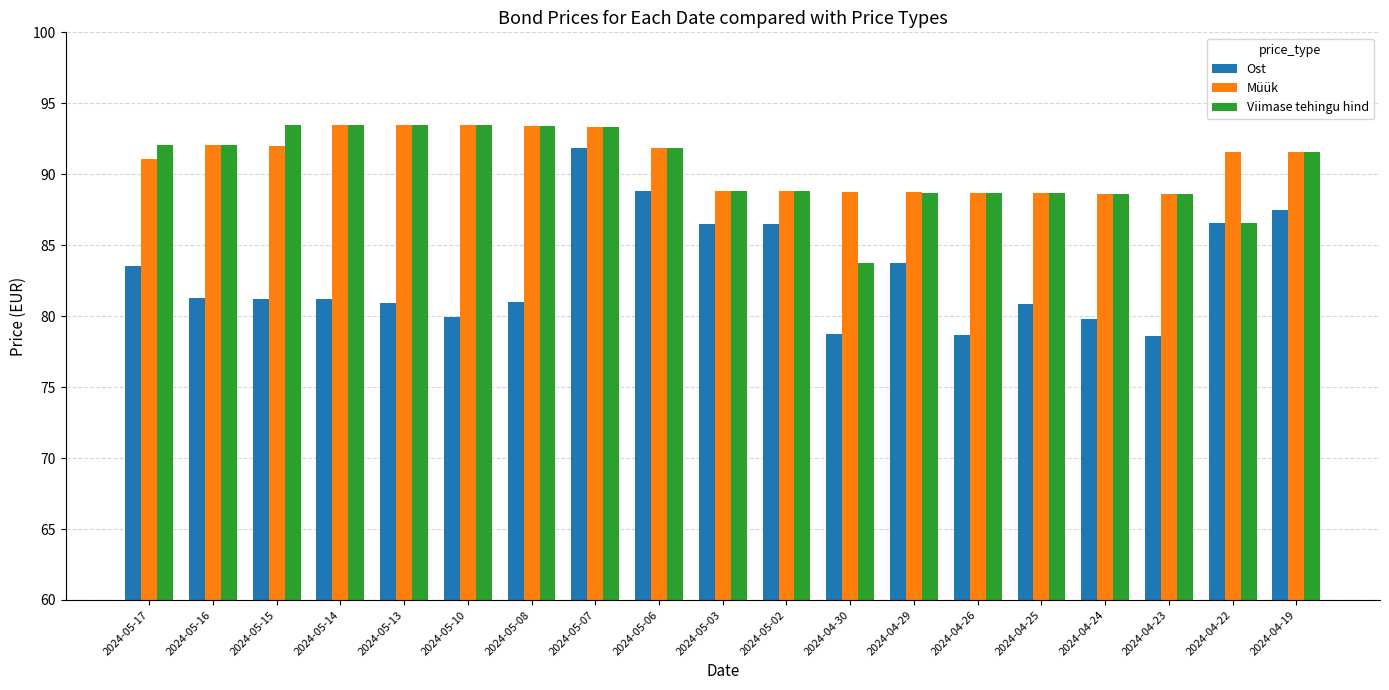

Which series has the largest total across all categories?

Müük